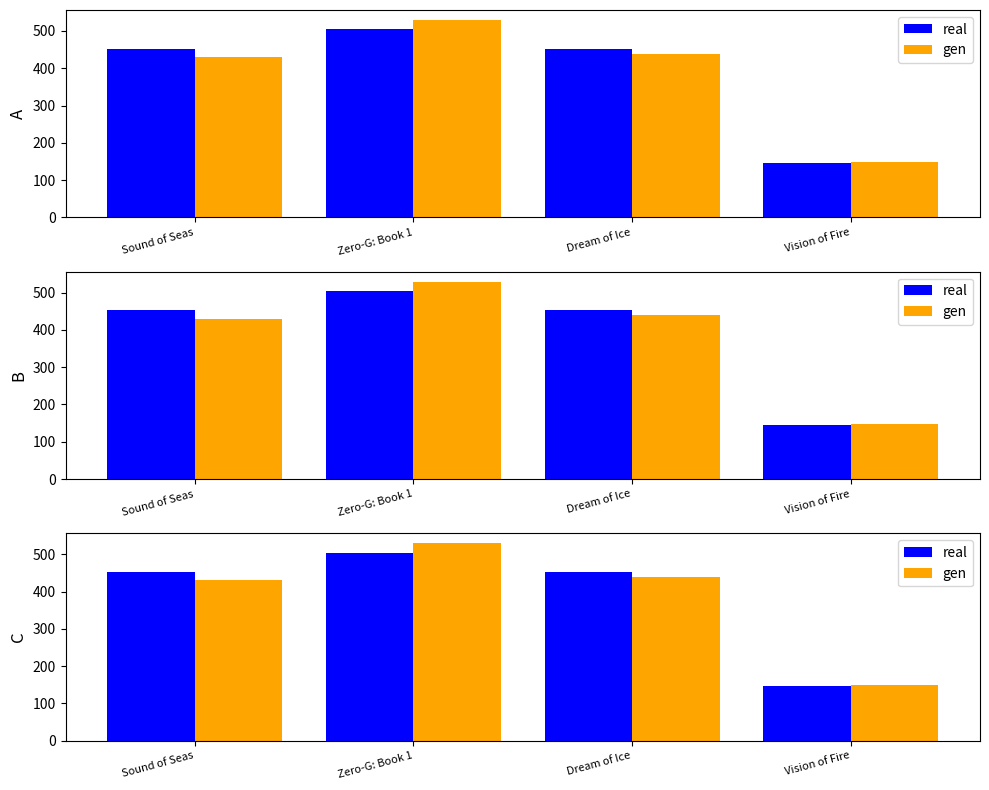

What is the total value across all series at Sound of Seas?

881.7